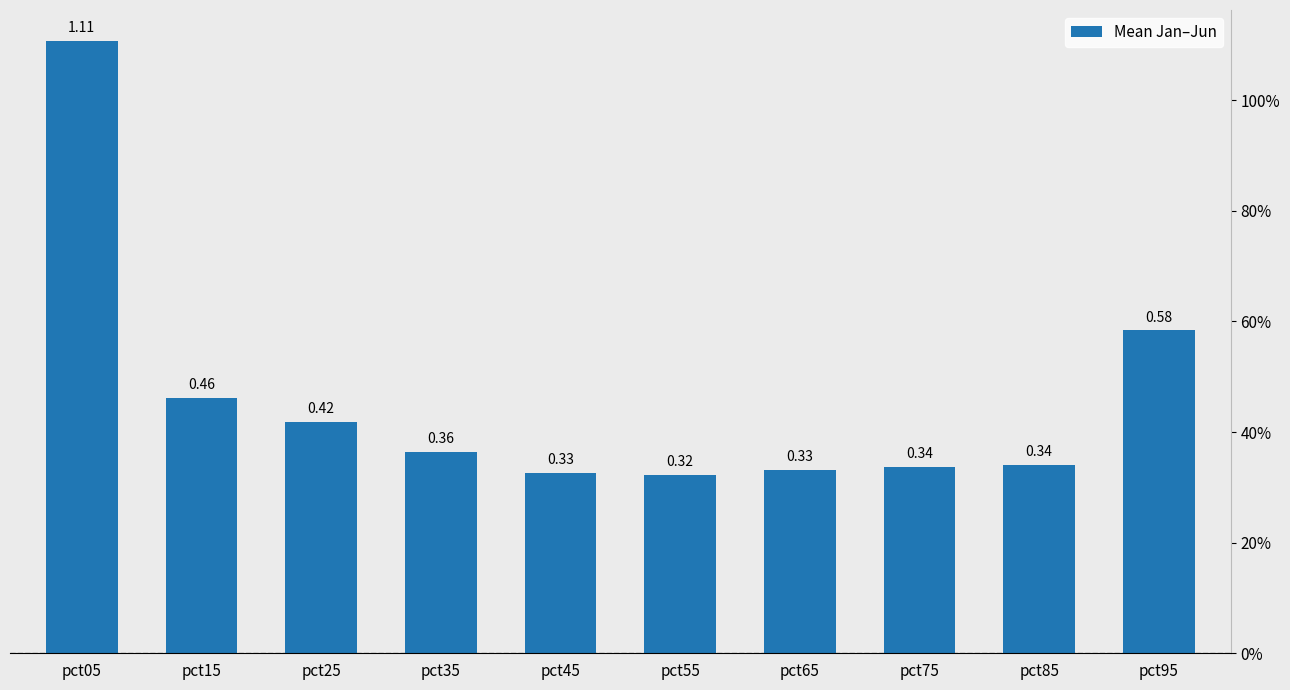

The value at pct55 is 0.1. True or false?

False